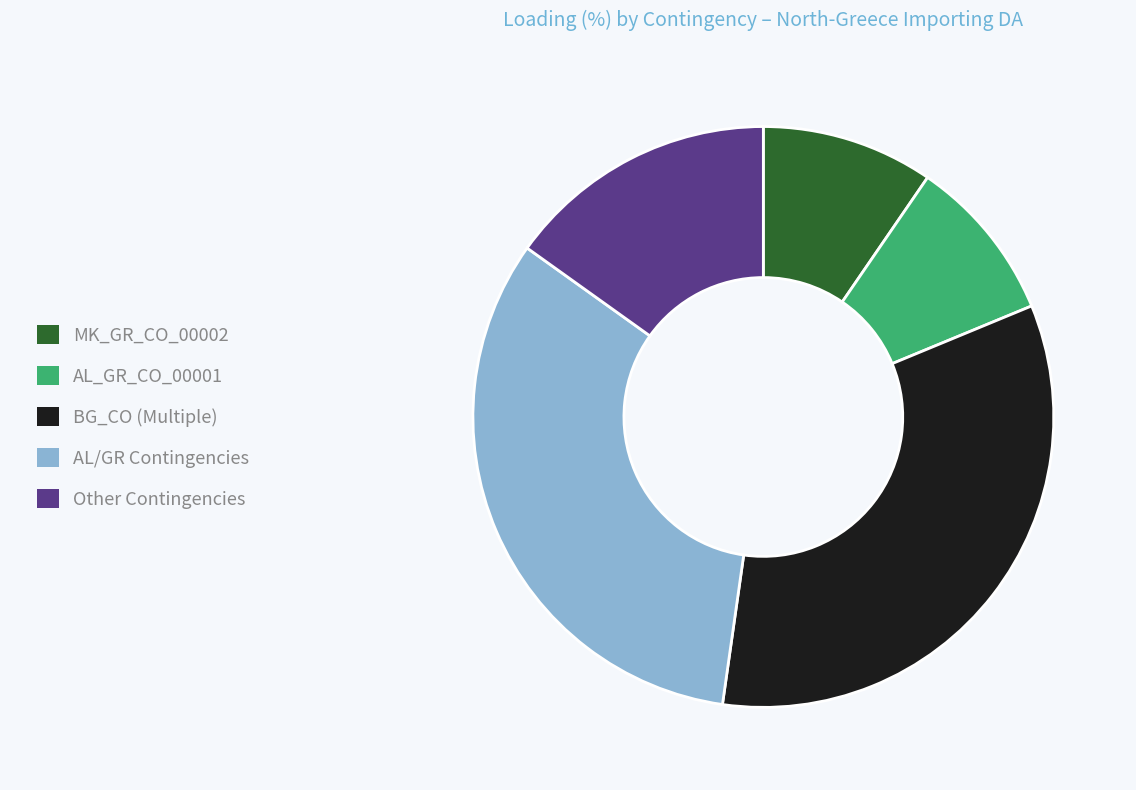

What is the largest slice in the pie chart?

BG_CO (Multiple)